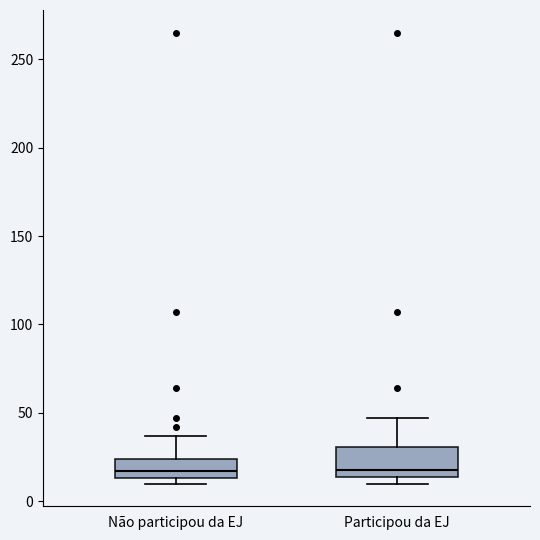

Reading left to right, transcribe this box plot: for each box, give where its median line is, the range the box spans, and where its two whiskers end, as read against the y-axis. The values are not printed on the chart, so give them approximately, as read against the axis.

Não participou da EJ: median 15 (just above the box's lower edge), box 15 to 25, whiskers 10 to 35
Participou da EJ: median 20, box 15 to 30, whiskers 10 to 45